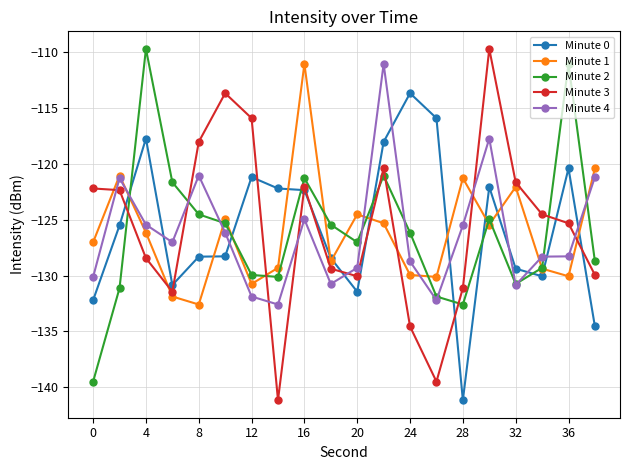

What is the maximum value shown in the chart?

-109.7